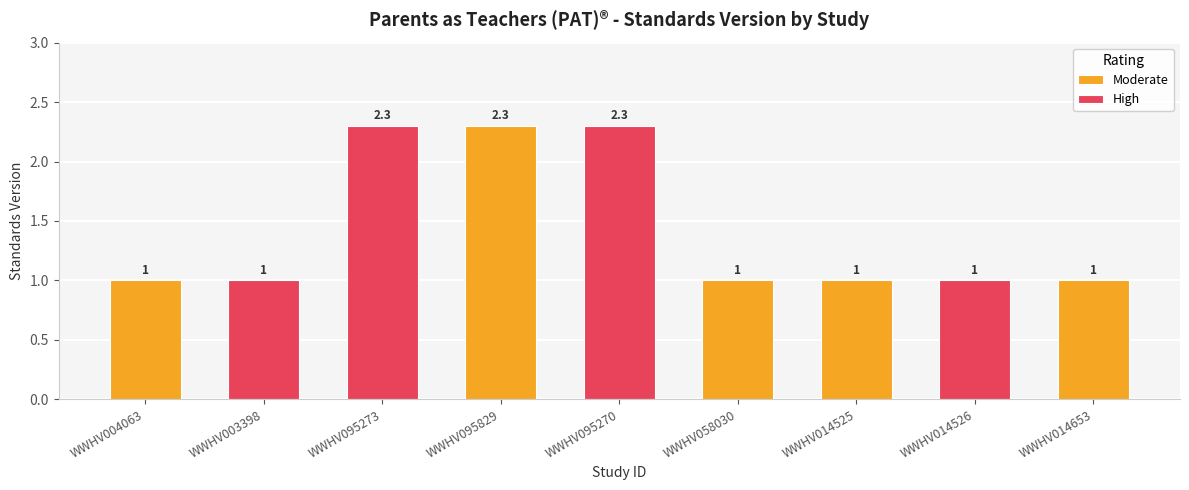

What is the value of the 3rd bar from the left?

2.3